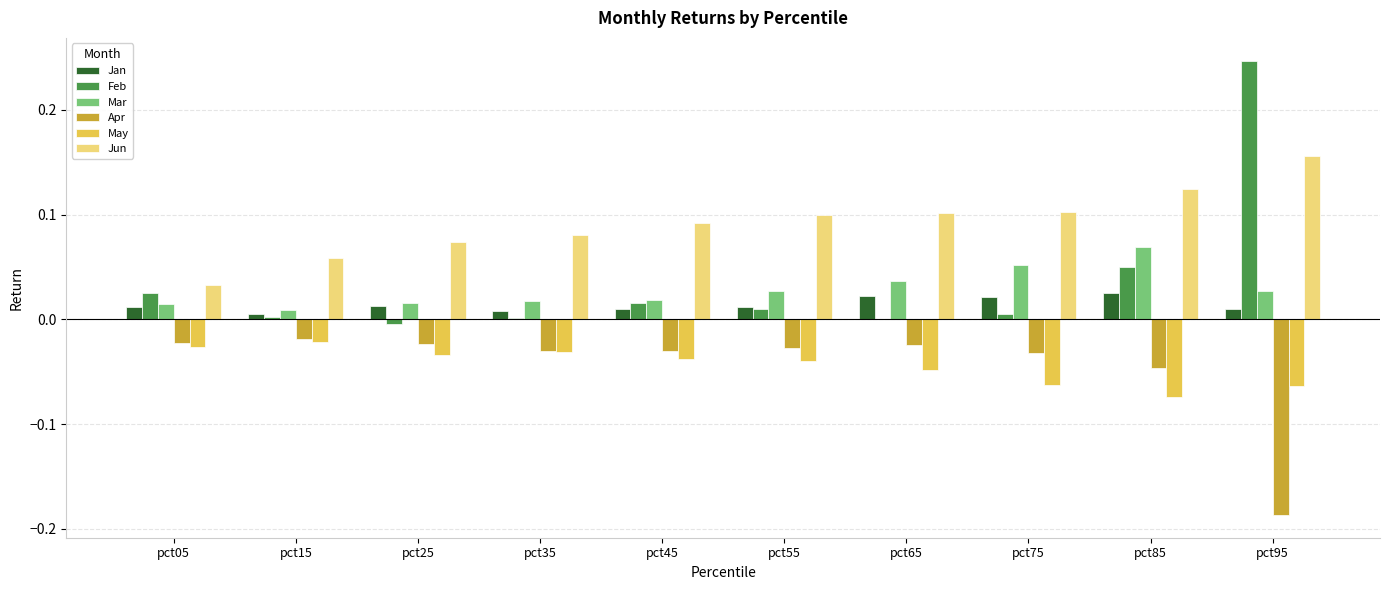

Is the value of Jun at pct65 greater than the value of Mar at pct35?

Yes